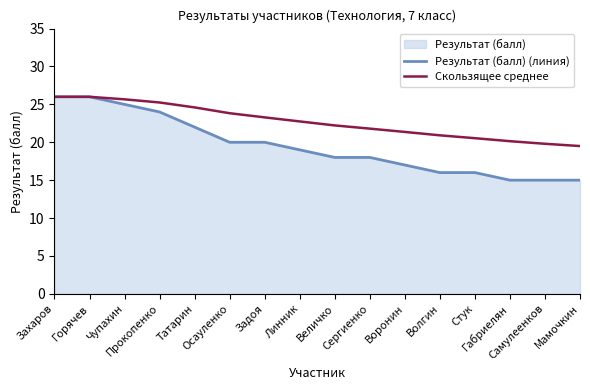

What is the total value across all series at Прокопенко?

49.2